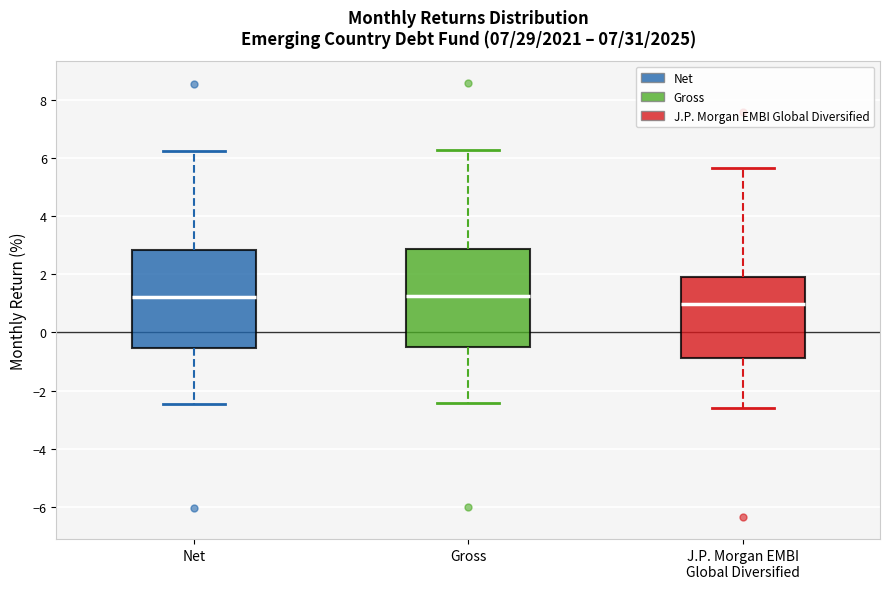

Reading left to right, read every box against the y-axis: the position of its median line, the range the box covers, and the ends of its whiskers. The values are not printed on the chart, so give them approximately, as read against the axis.

Net: median 1.2, box -0.6 to 2.8, whiskers -2.4 to 6.2
Gross: median 1.2, box -0.6 to 2.8, whiskers -2.4 to 6.2
J.P. Morgan EMBI Global Diversified: median 1.0, box -0.8 to 1.8, whiskers -2.6 to 5.6